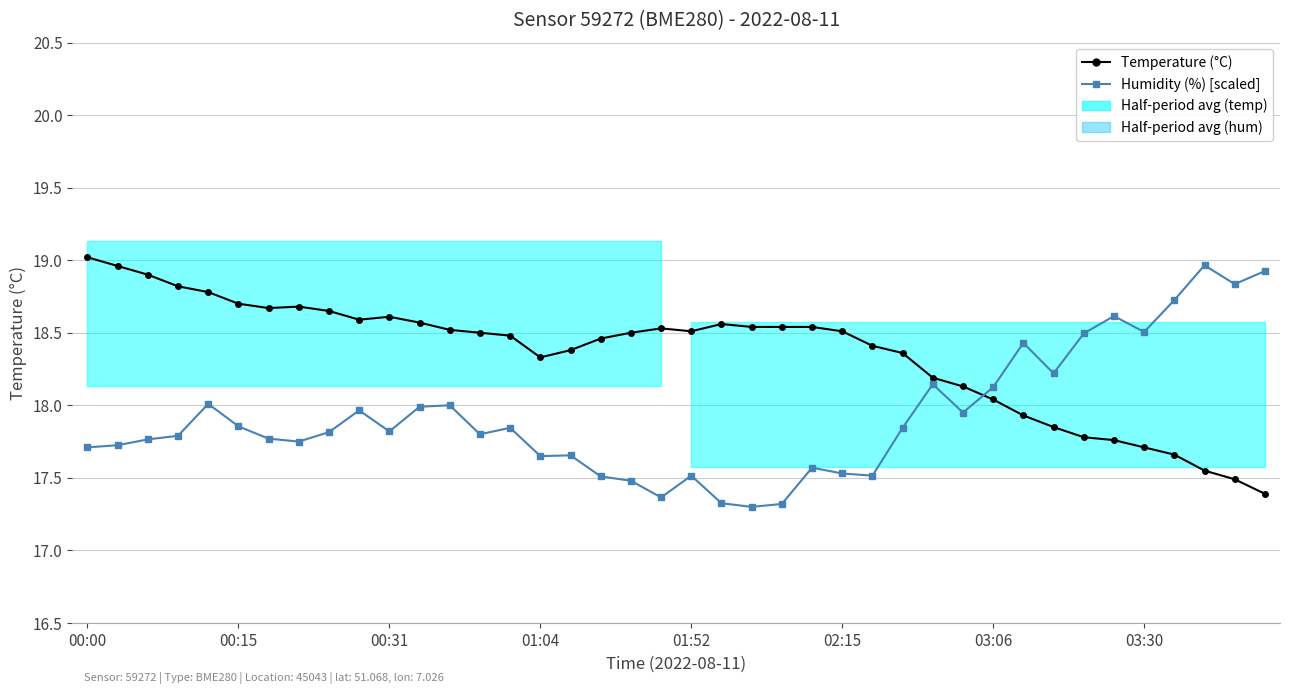

What is the highest value of the Temperature (°C) series?

19.0